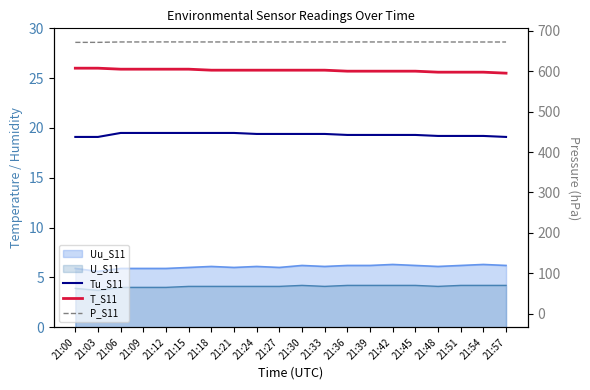

How many lines are shown in the chart?

3